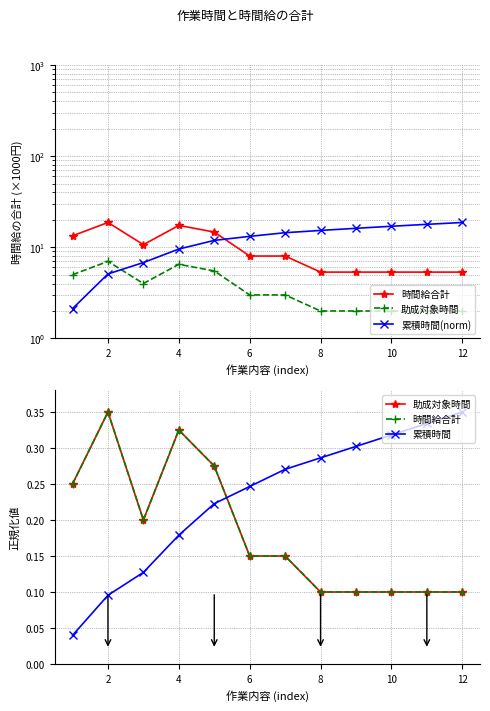

Between 11 and 4, which is larger?

4